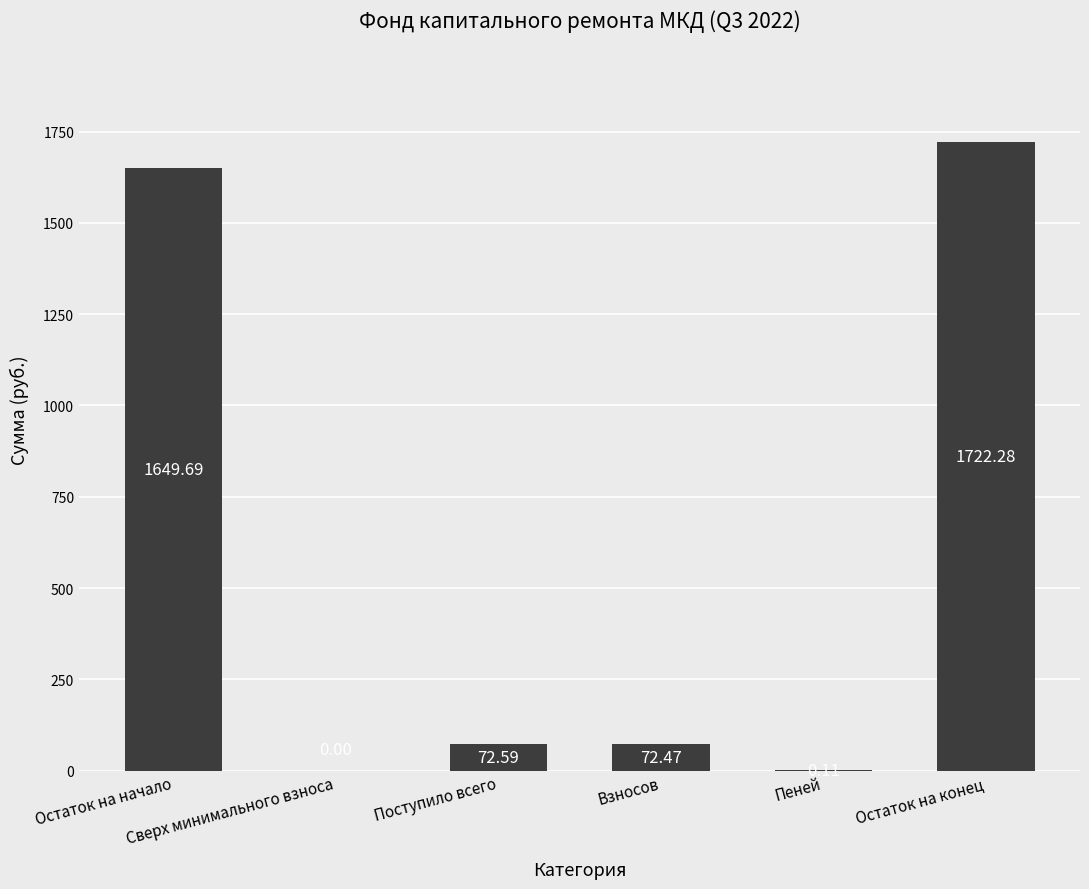

The chart shows a value of 1722.3 at Остаток на конец. True or false?

True